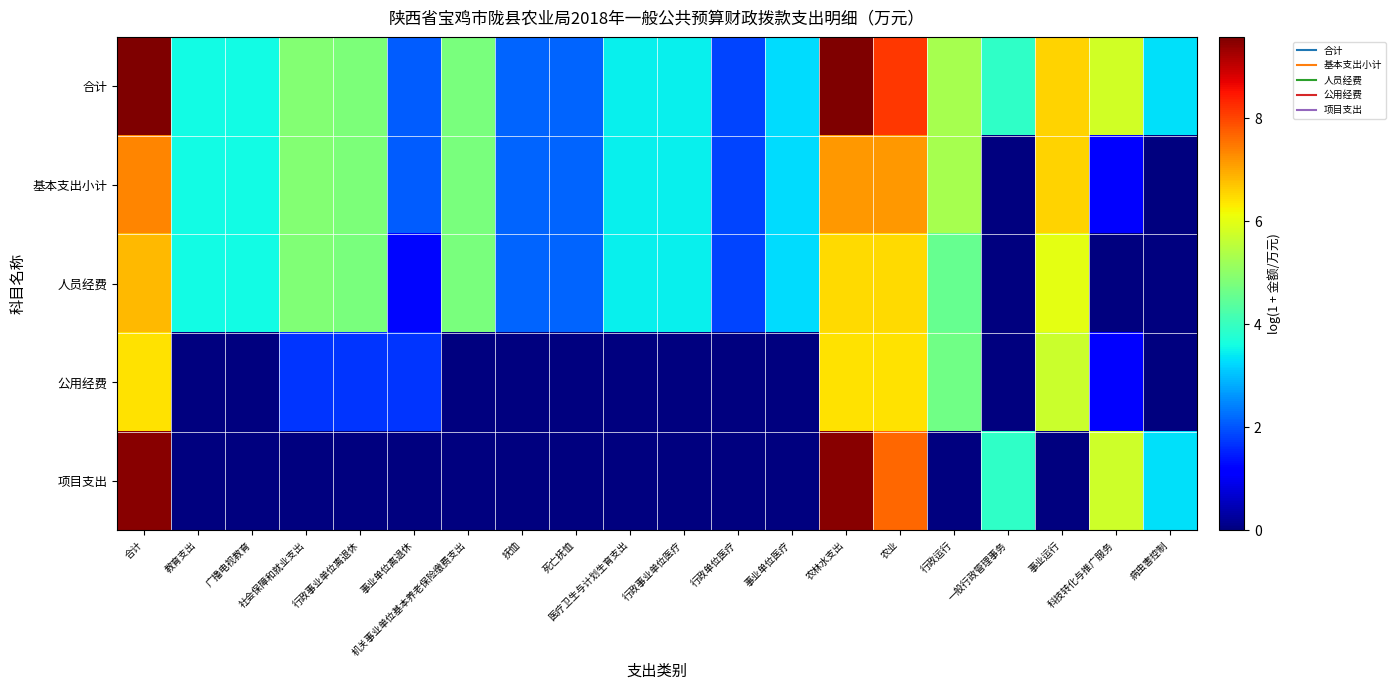

Which category has the lowest value across all series?

一般行政管理事务